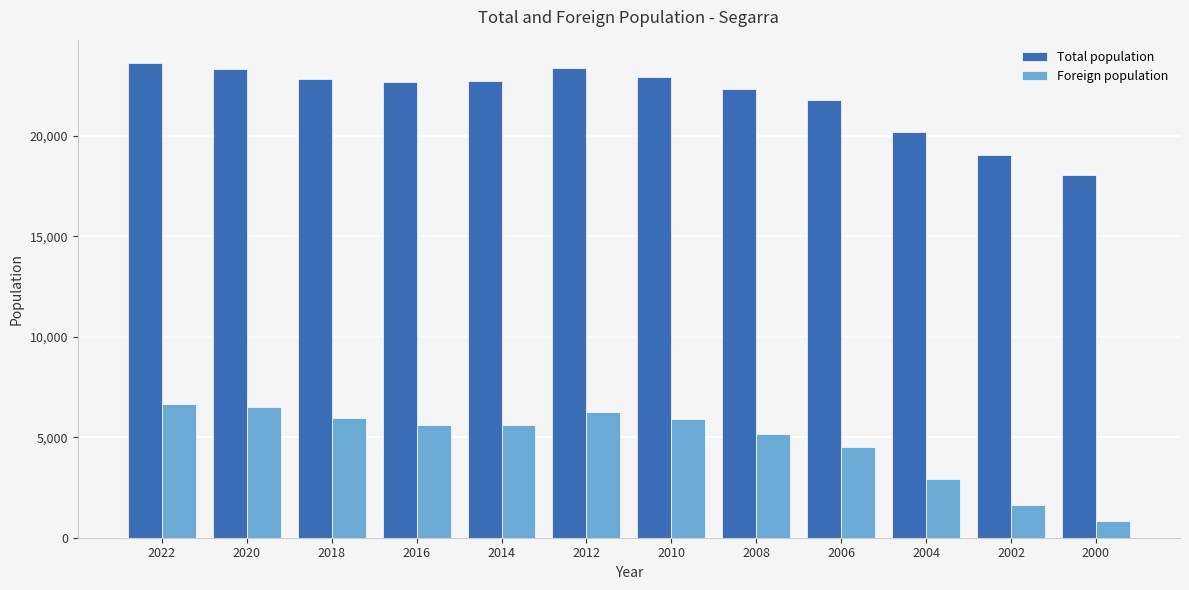

What is the value of the Foreign population bar at the 7th from the left?

5888